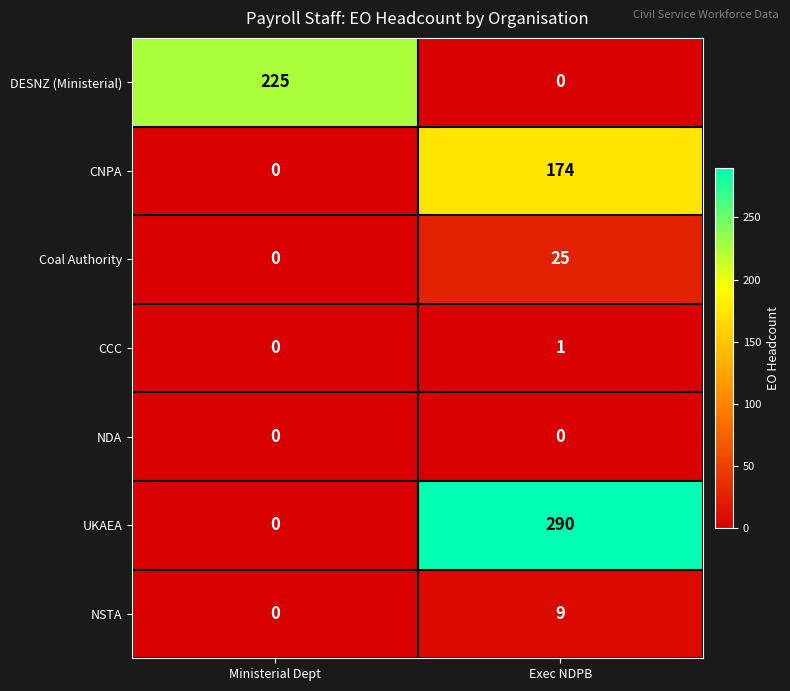

Which series changed the most between Ministerial Dept and Exec NDPB?

UKAEA